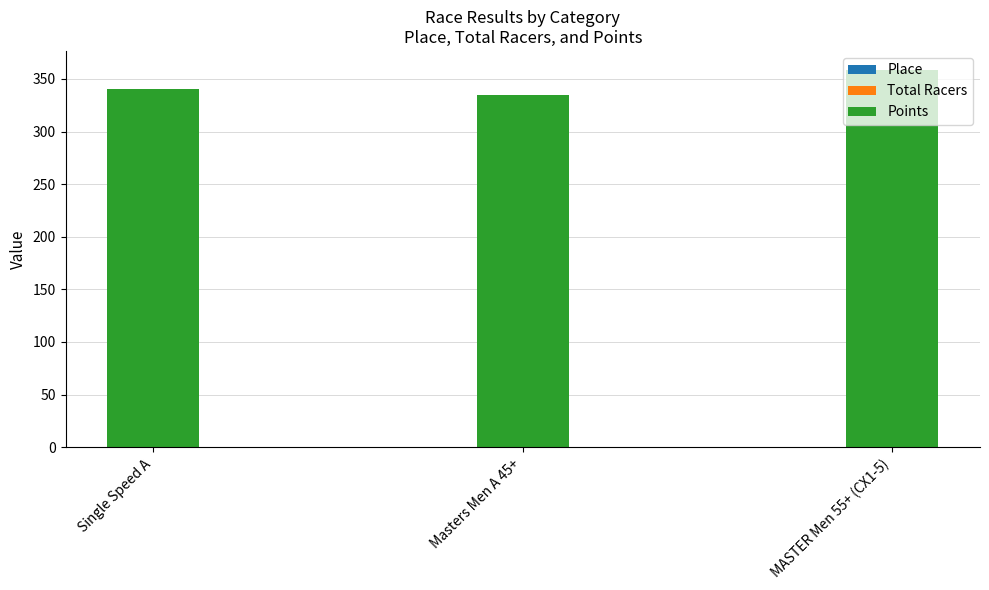

What are all the series names shown in the legend?

Place, Total Racers, Points